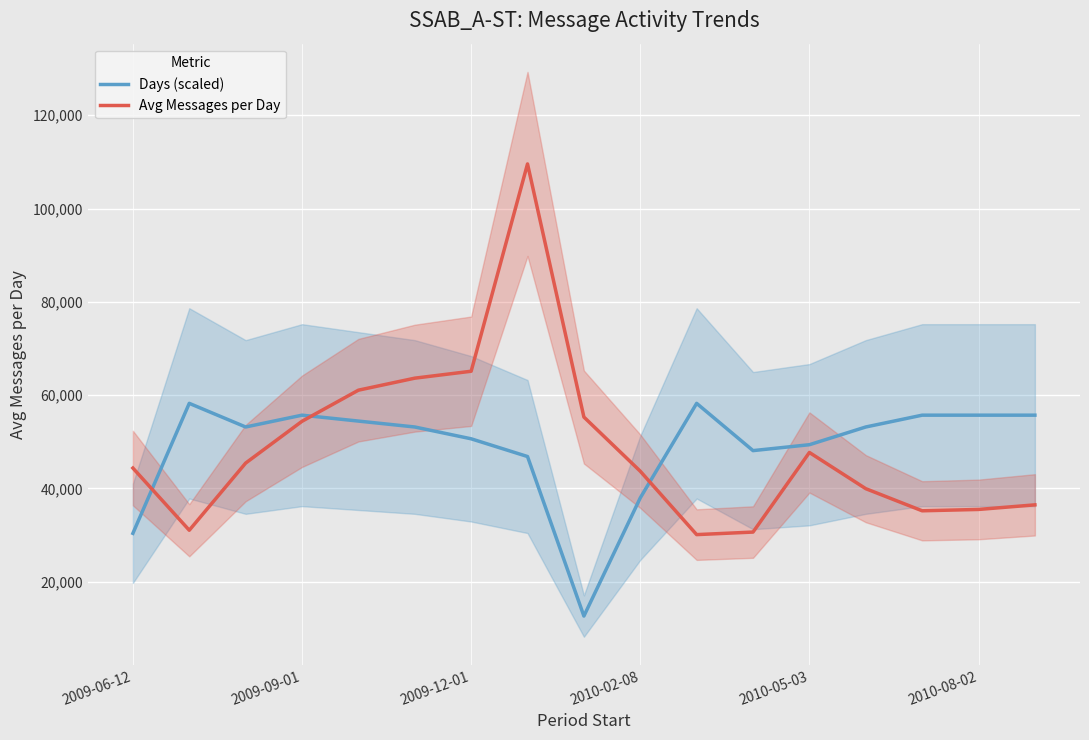

What is the highest value of the Avg Messages per Day series?

109557.8